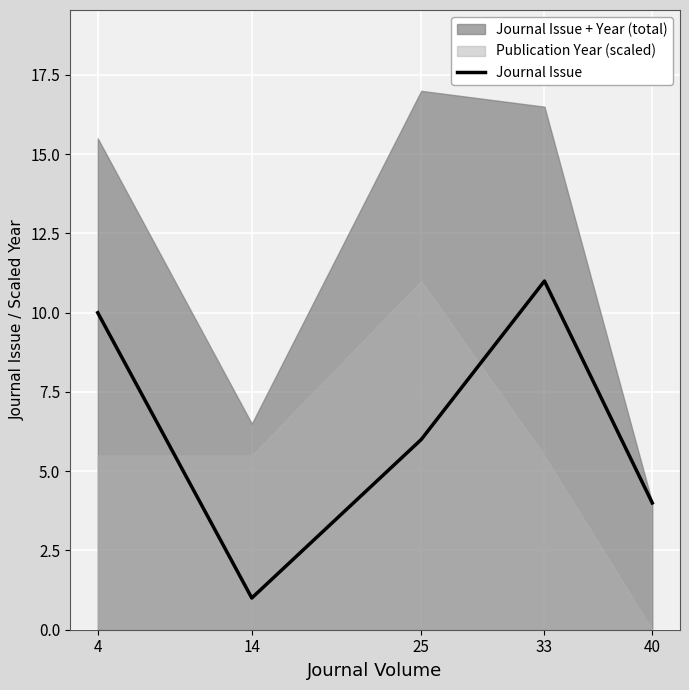

What is the value of the 1st point from the left?

10